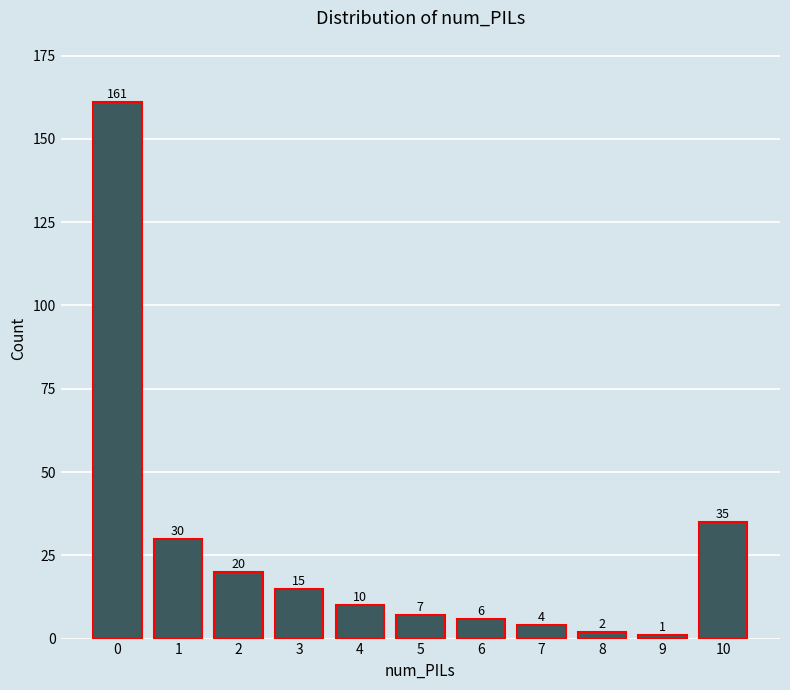

Reading right to left, extract all data points from this chart.

10=35	9=1	8=2	7=4	6=6	5=7	4=10	3=15	2=20	1=30	0=161